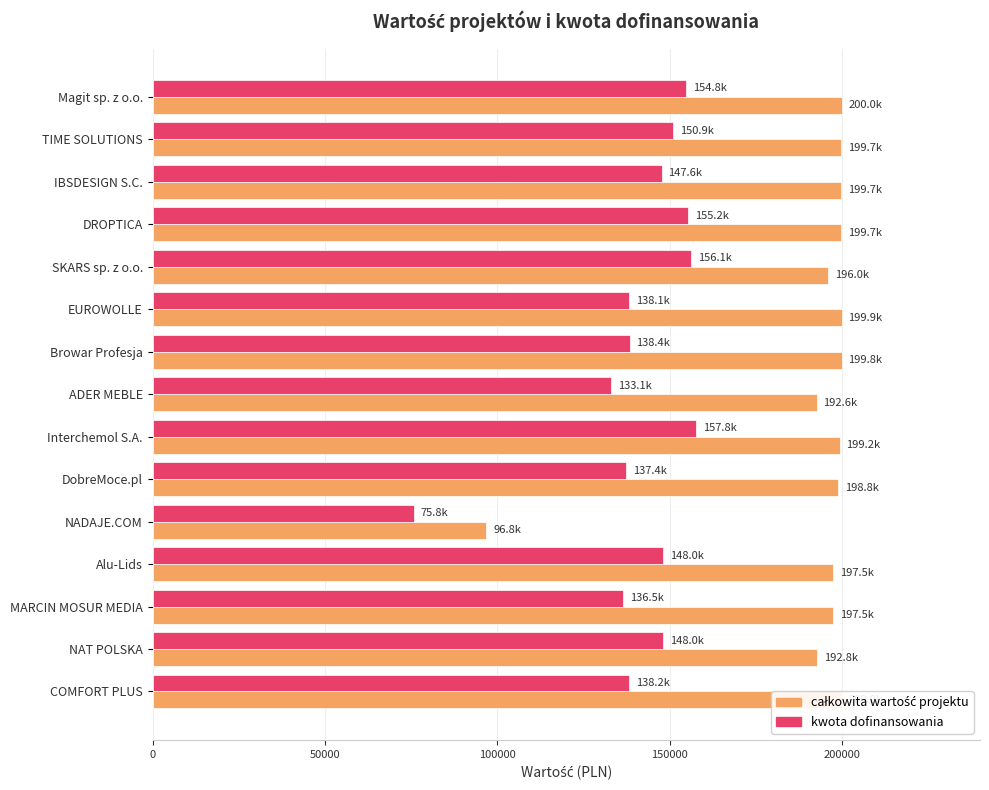

What is the difference between the maximum and second lowest values in the całkowita wartość projektu series?

7382.0